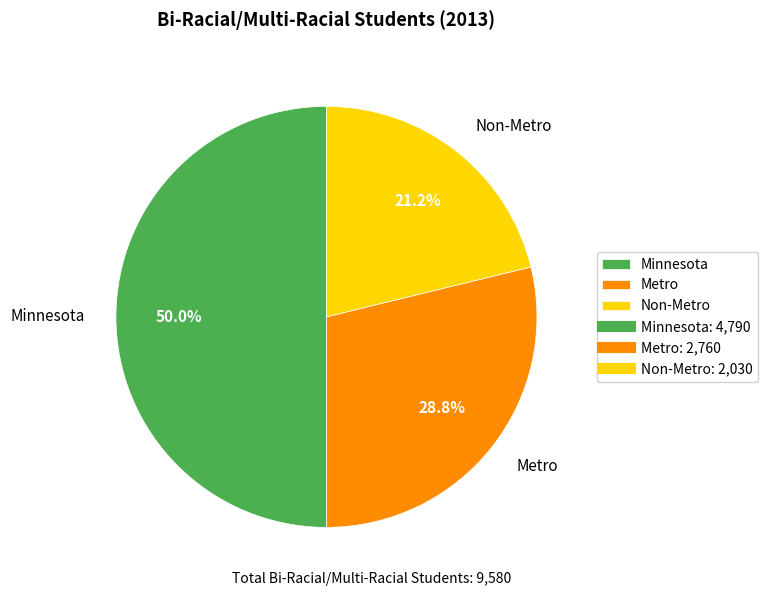

Is it true that Non-Metro is 28% of the pie?

False